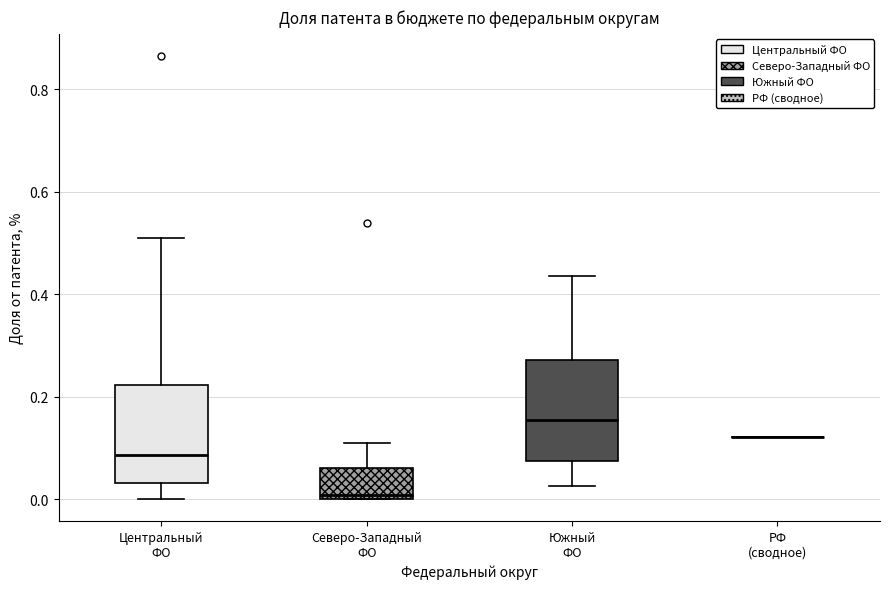

Reading left to right, read every box against the y-axis: the position of its median line, the range the box covers, and the ends of its whiskers. The values are not printed on the chart, so give them approximately, as read against the axis.

Центральный ФО: median 0.08, box 0.04 to 0.22, whiskers 0.00 to 0.52
Северо-Западный ФО: median 0.00 (just above the box's lower edge), box 0.00 to 0.06, whiskers 0.00 to 0.10
Южный ФО: median 0.16, box 0.08 to 0.28, whiskers 0.02 to 0.44
РФ (сводное): box collapsed to a line at 0.12, whiskers 0.12 to 0.12